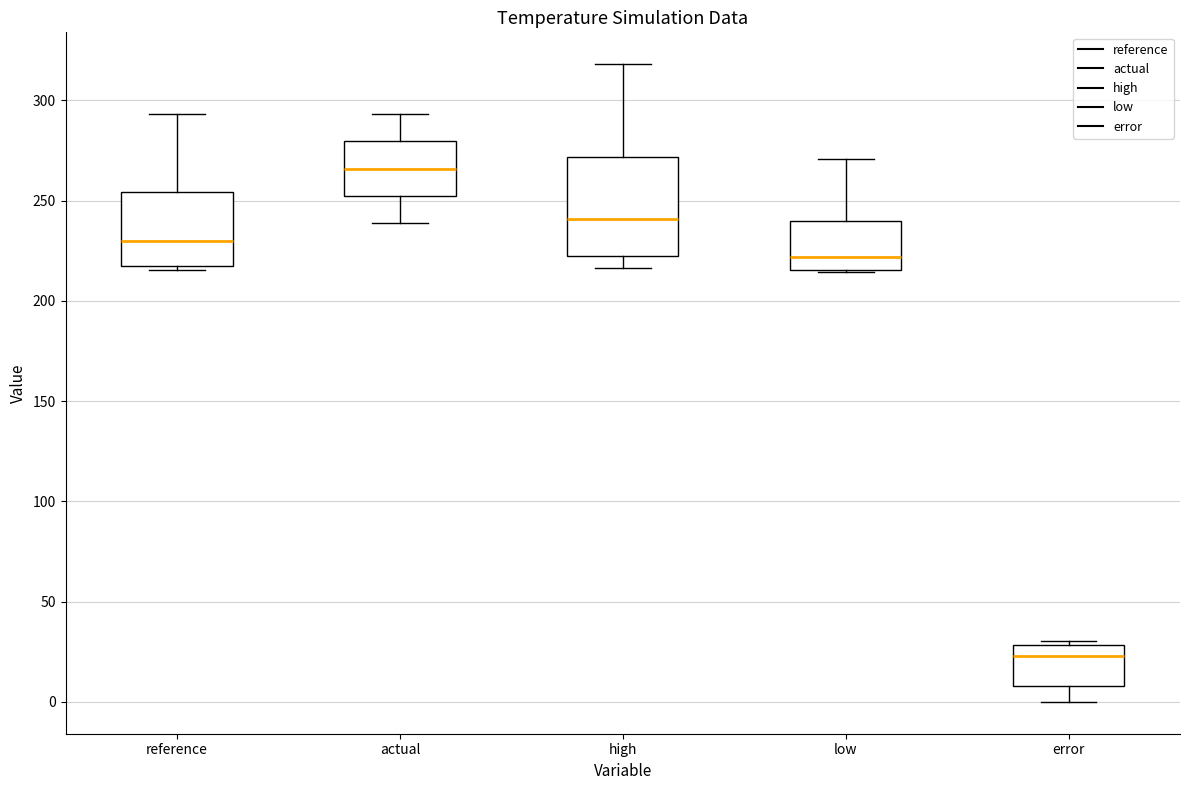

Where does the upper whisker of the box for low end on the y-axis? The values are not printed on the chart, so give them approximately, as read against the axis.

270